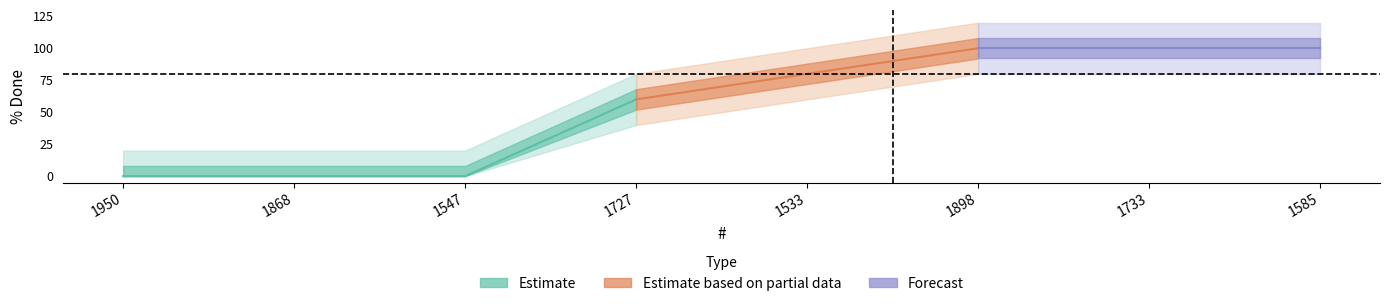

What position from the right is 1585?

1